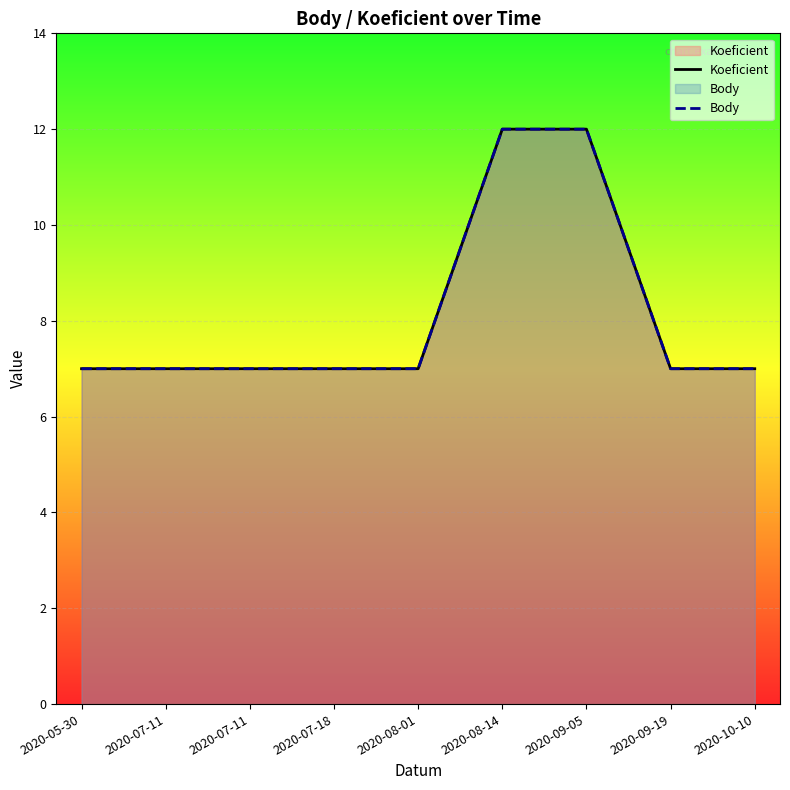

Rank the series at 2020-08-14 from lowest to highest value.

Koeficient, Body